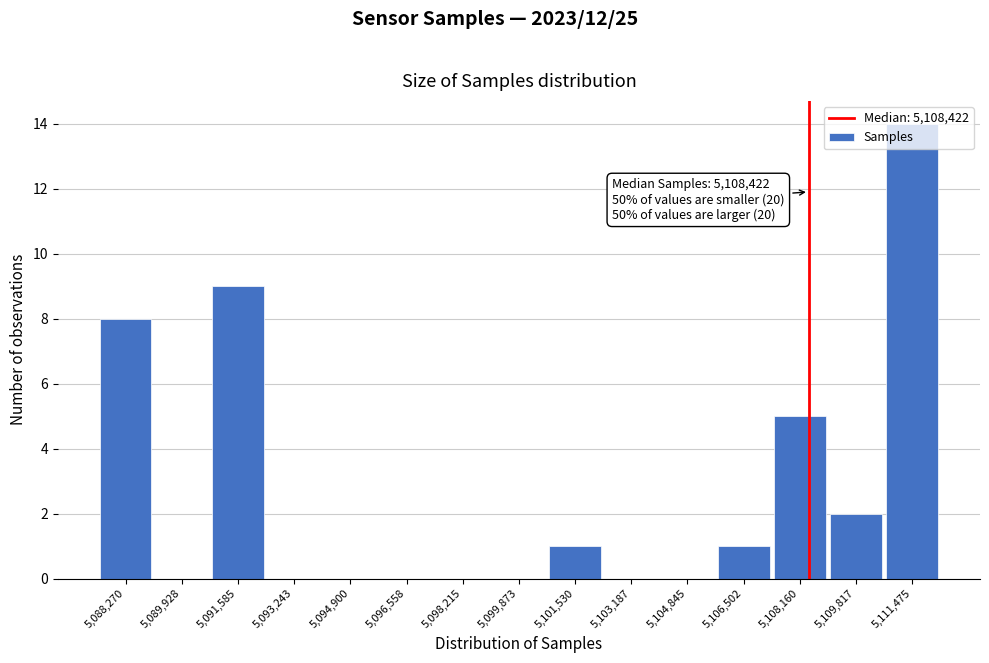

Over which range of the x-axis is the bar tallest?

5110600 to 5112400